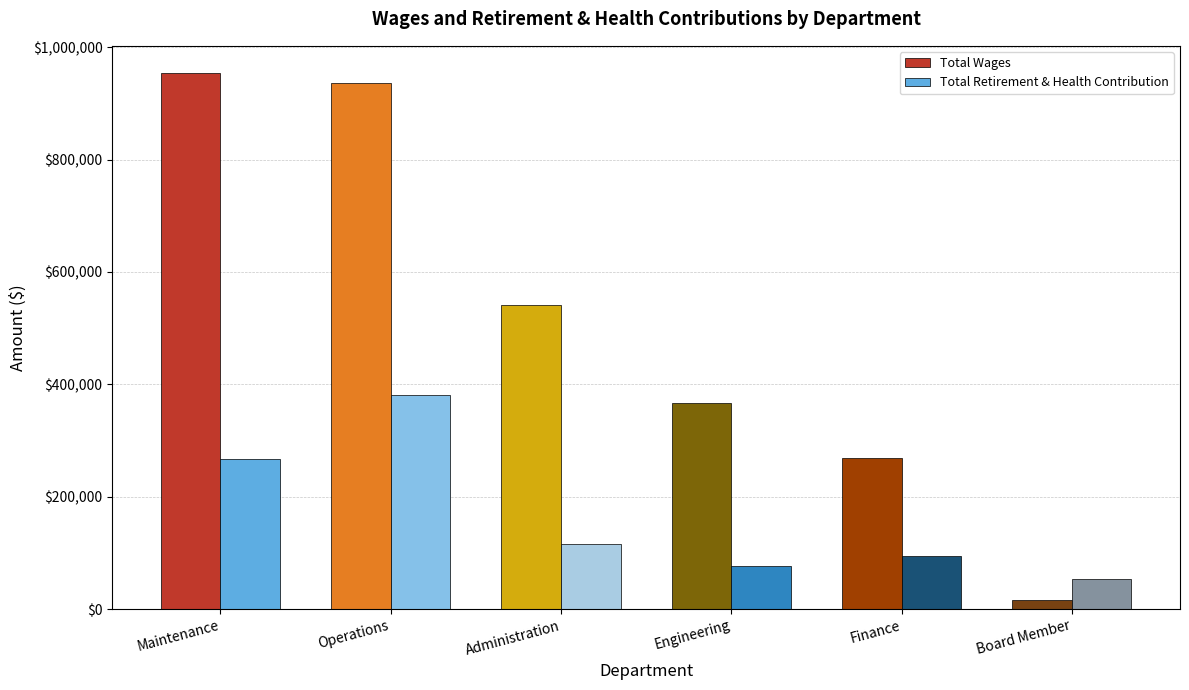

How many values in the Total Retirement & Health Contribution series are below 116628?

3